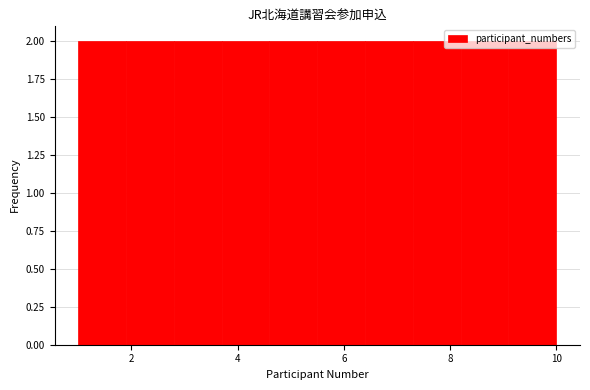

How tall is the bar that spans 2.8 to 3.7 on the x-axis? Neither the bar edges nor the heights are printed on the chart, so give them approximately, as read against the axes.

2